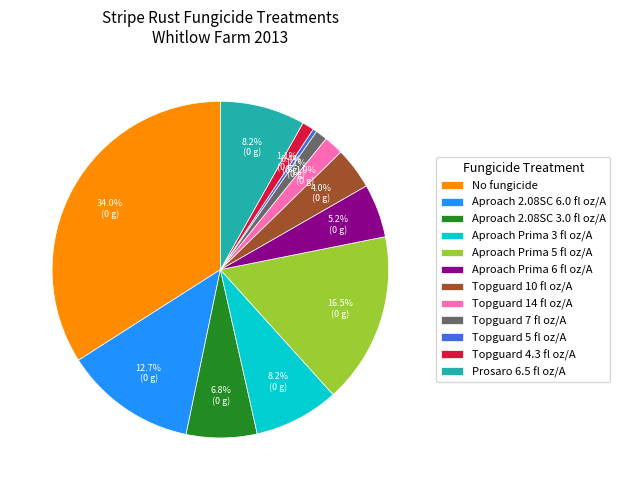

True or false: Prosaro 6.5 fl oz/A accounts for 14% of the total.

False